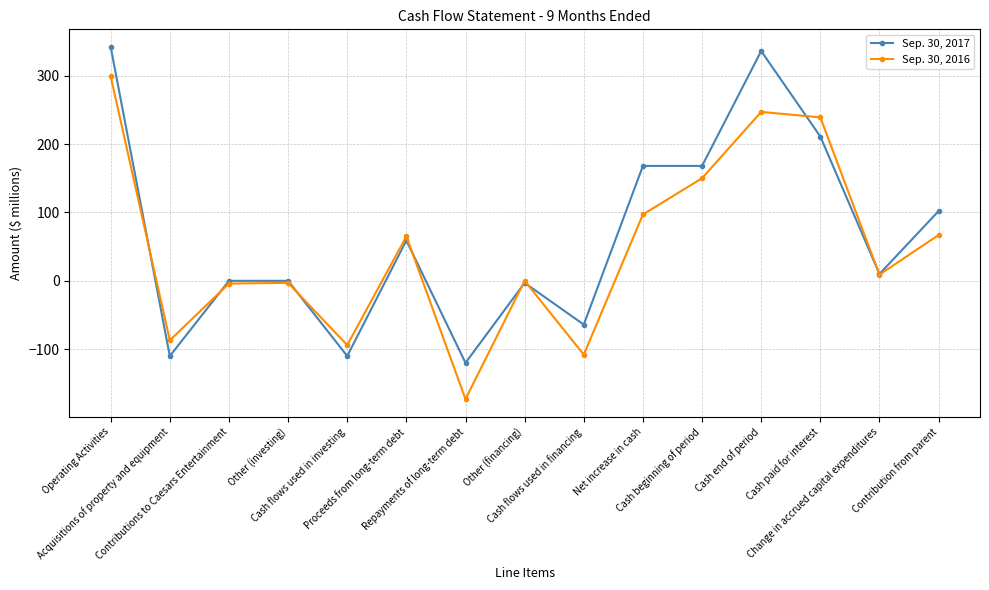

What is the maximum value shown in the chart?

342